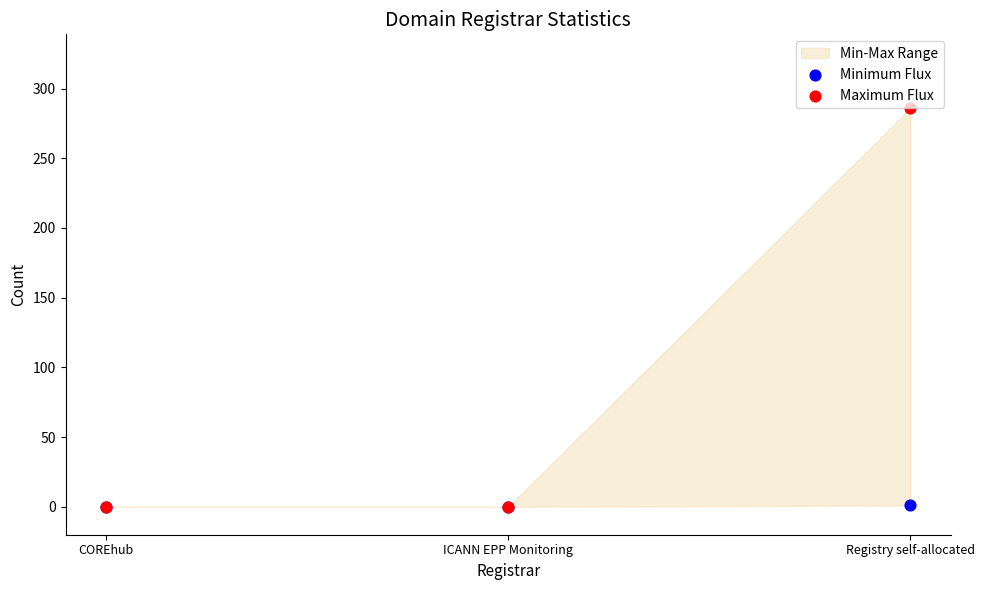

Which series has the largest total across all categories?

Maximum Flux